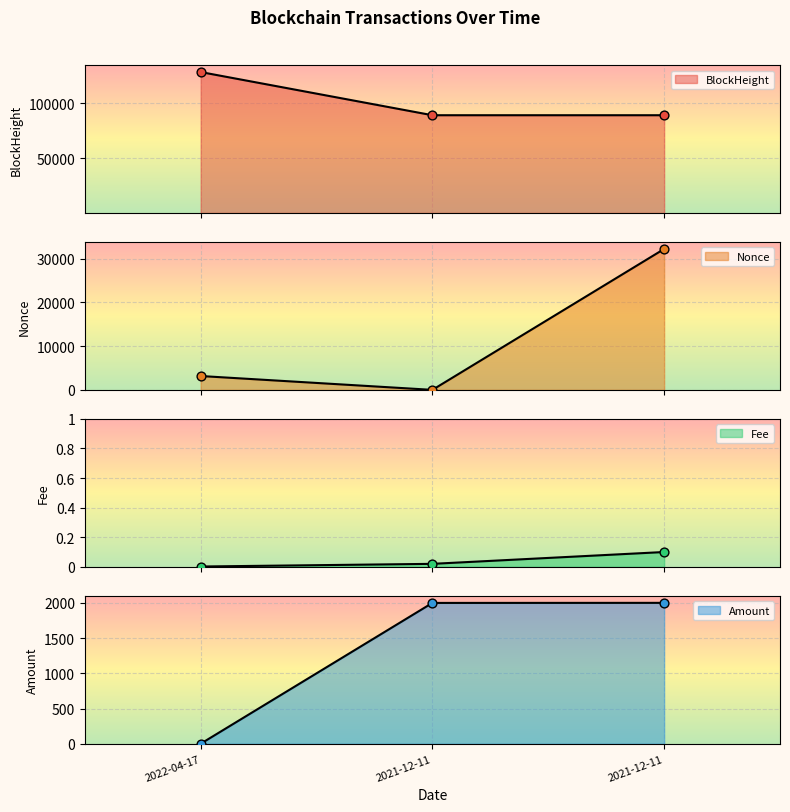

Which series reaches the maximum Y coordinate?

BlockHeight